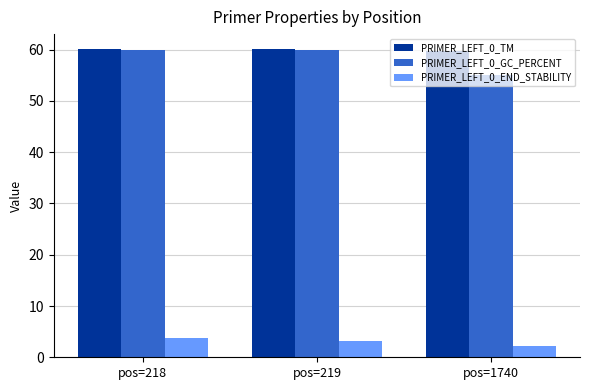

The PRIMER_LEFT_0_GC_PERCENT series shows 60.0 at pos=218. True or false?

True